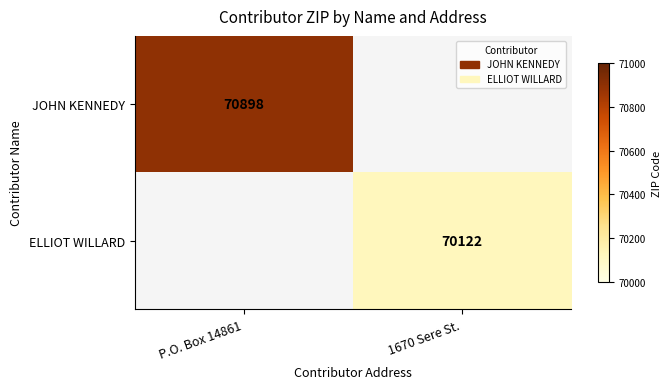

The value of JOHN KENNEDY at P.O. Box 14861 is 70898. True or false?

True